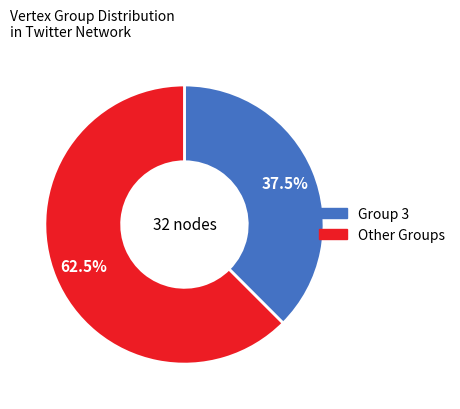

Does any single category account for the majority?

Yes